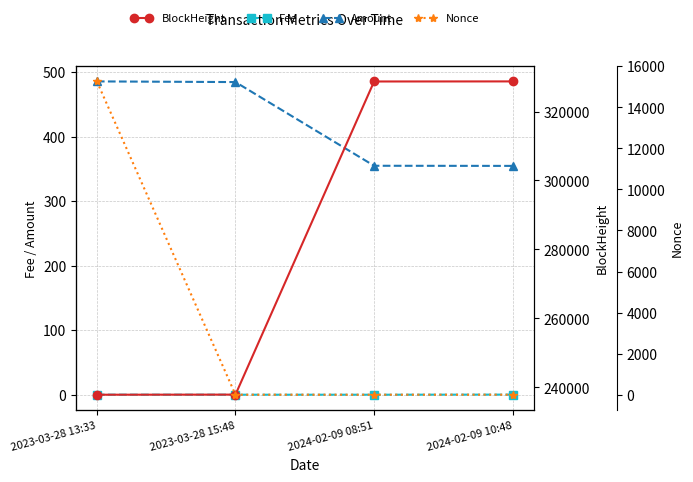

What is the label of the 2nd point from the left?

2023-03-28 15:48